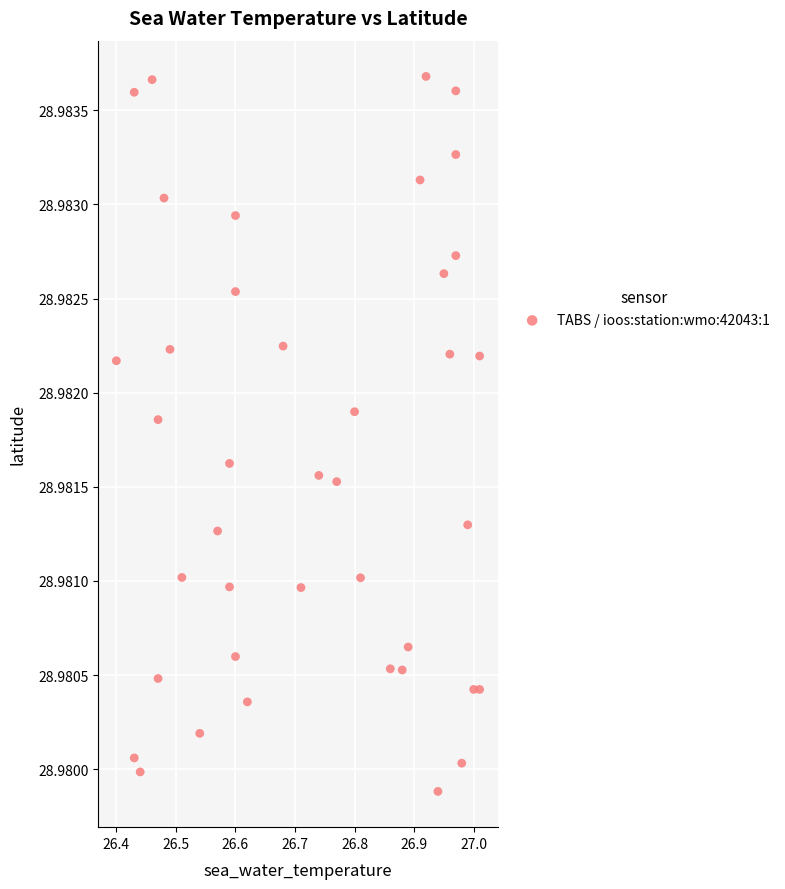

Count the number of points in this scatter plot.

40